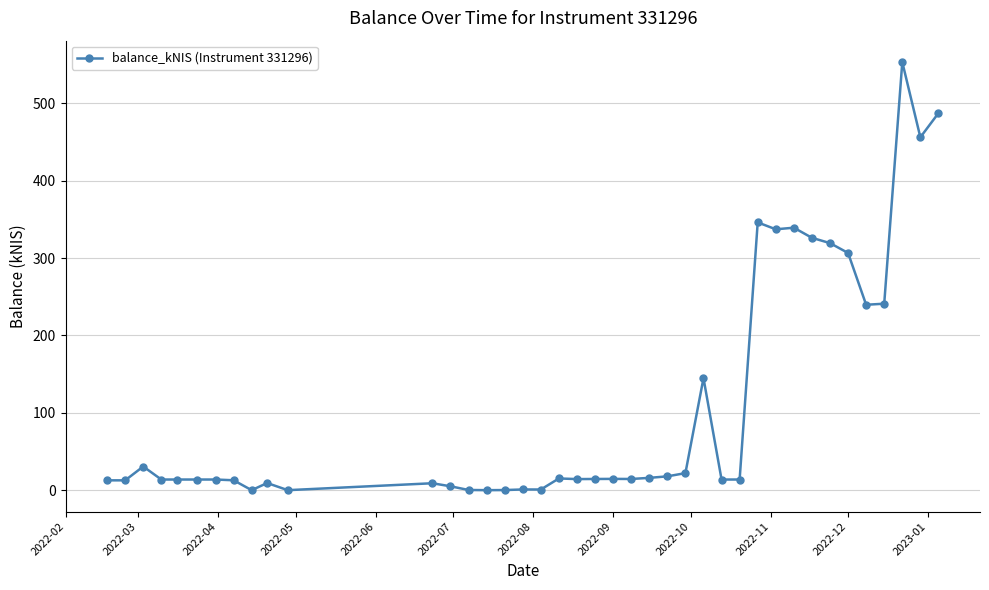

Is this an area chart (filled region under the line)?

No